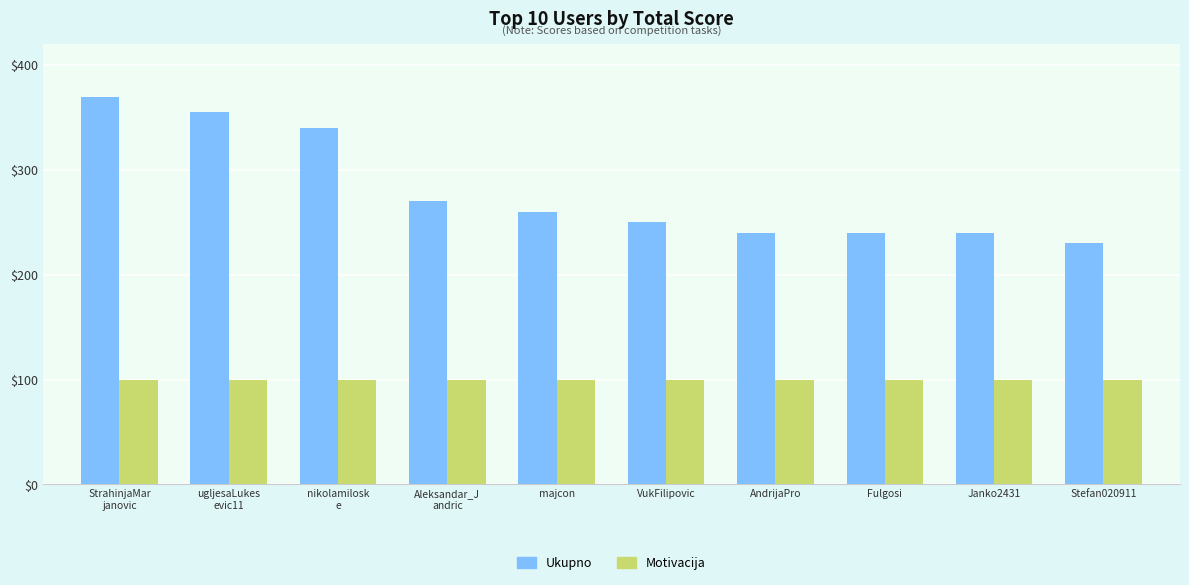

True or false: Ukupno has a value of 112 at Janko2431.

False